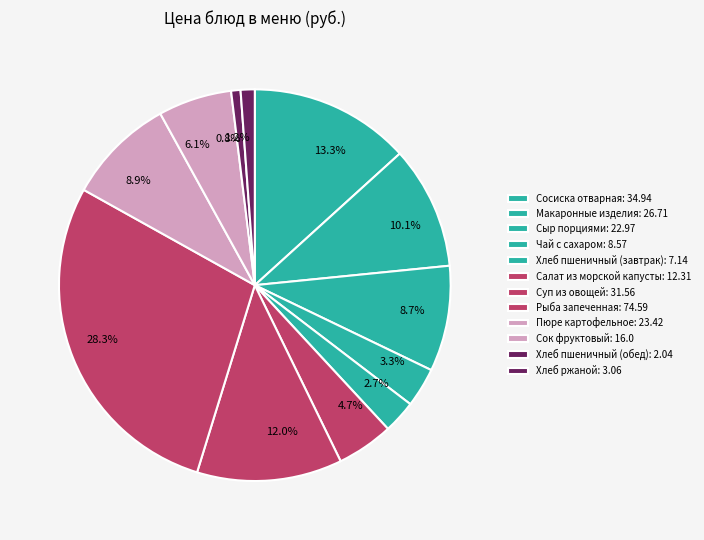

Which slice is the largest?

Рыба запеченная